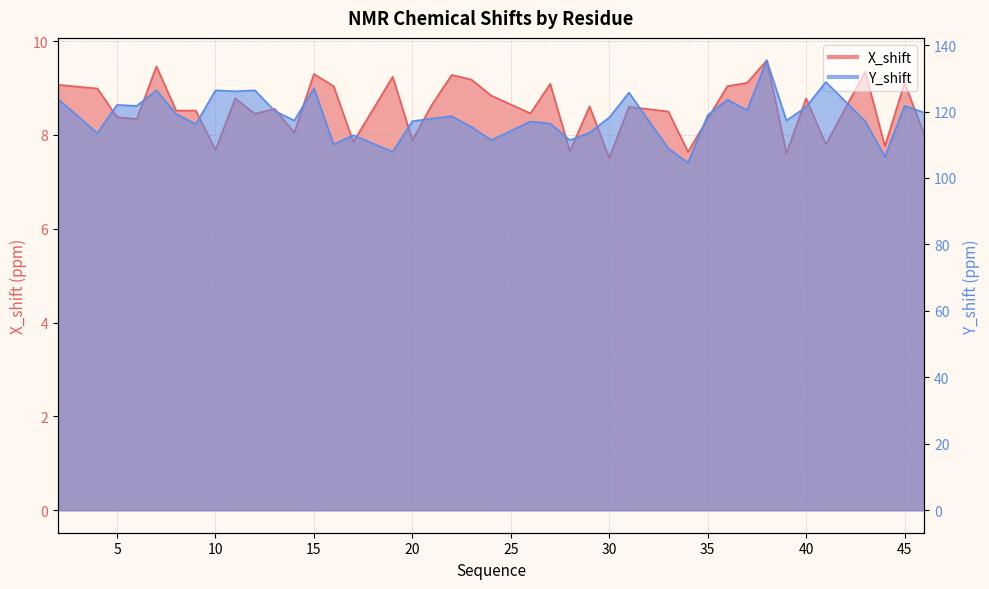

Which label corresponds to the largest value in the chart?

38